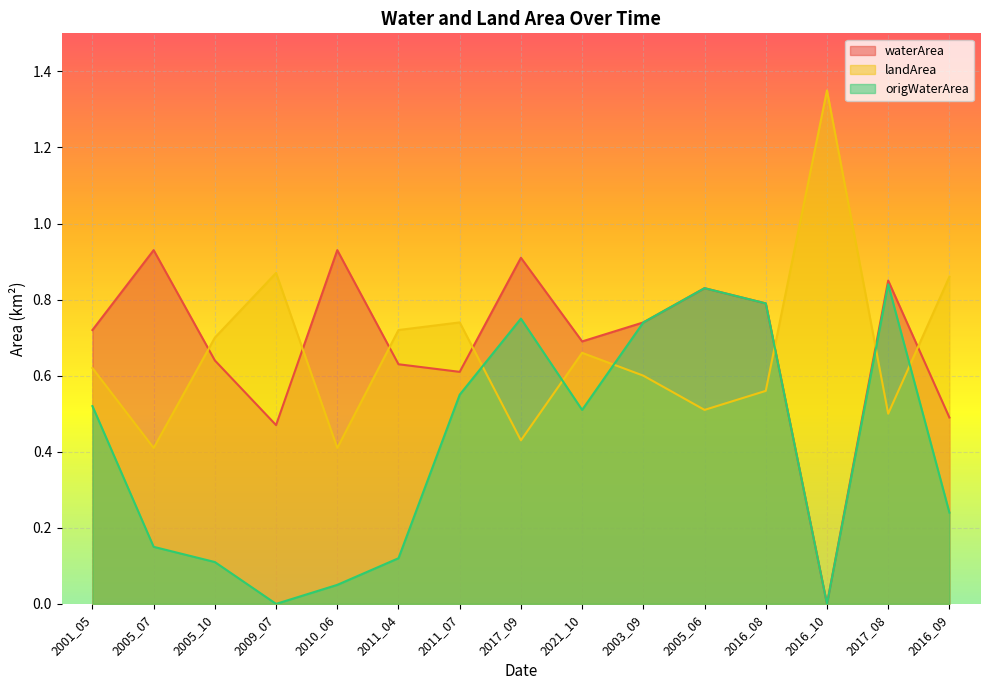

Reading left to right, extract all data points from this chart.

waterArea: 0.7	0.9	0.6	0.5	0.9	0.6	0.6	0.9	0.7	0.7	0.8	0.8	0.0	0.8	0.5
landArea: 0.6	0.4	0.7	0.9	0.4	0.7	0.7	0.4	0.7	0.6	0.5	0.6	1.4	0.5	0.9
origWaterArea: 0.5	0.1	0.1	0.0	0.1	0.1	0.6	0.8	0.5	0.7	0.8	0.8	0.0	0.8	0.2